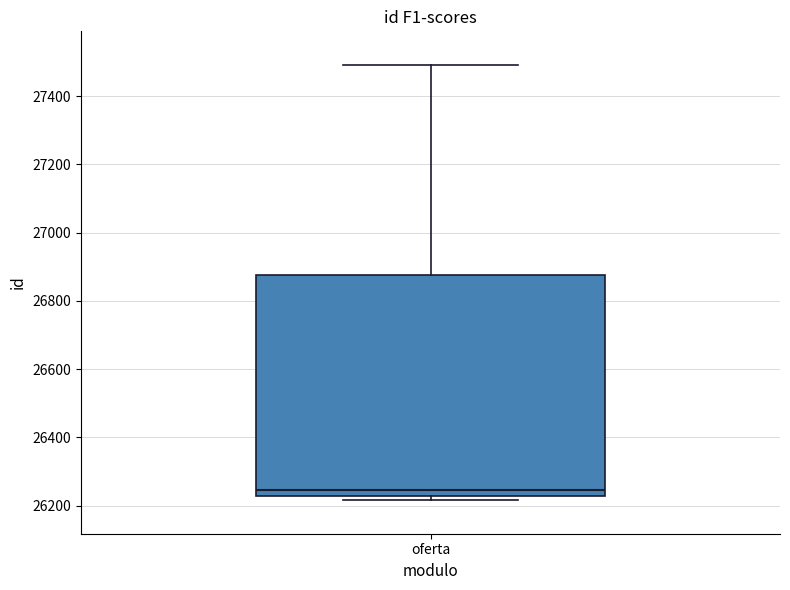

Where is the lower edge of the box for oferta on the y-axis? The values are not printed on the chart, so give them approximately, as read against the axis.

26220